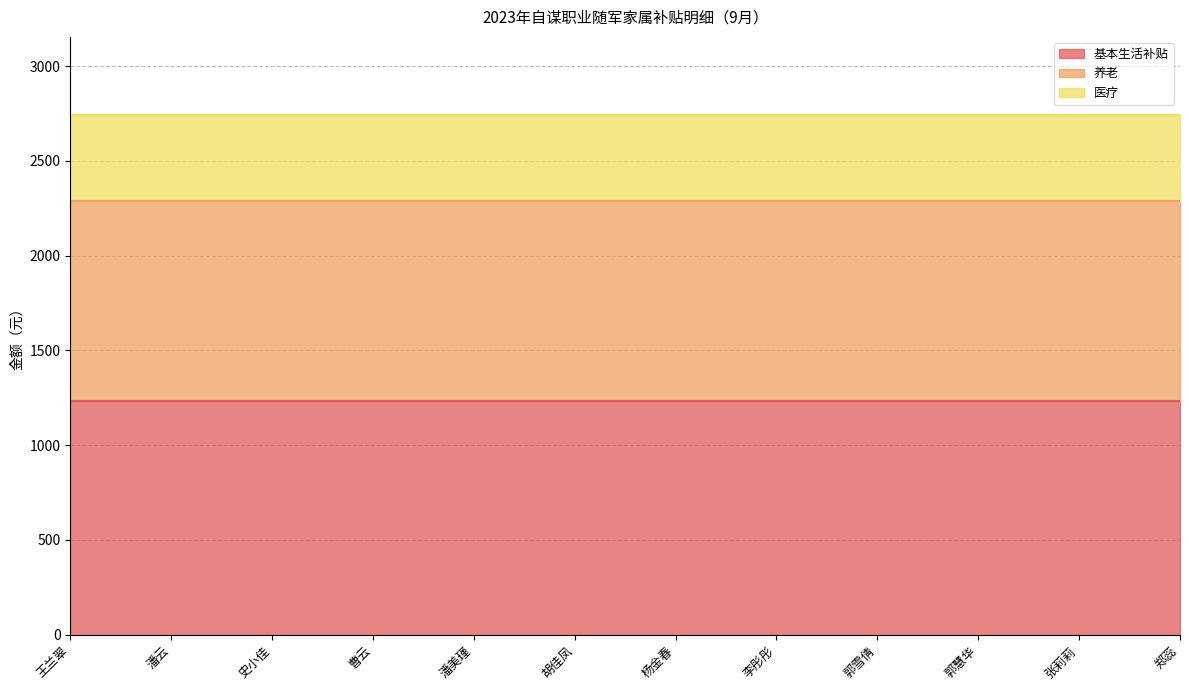

Which series changed the most between 潘云 and 李彤彤?

基本生活补贴